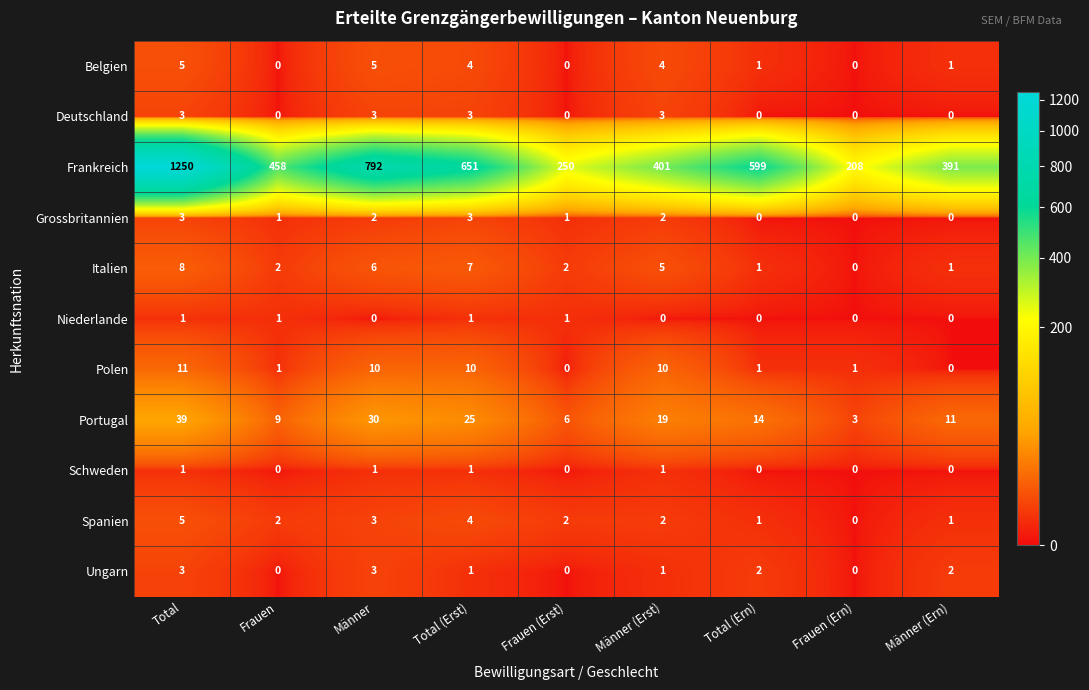

What is the difference between the second highest and minimum values in the Italien series?

7